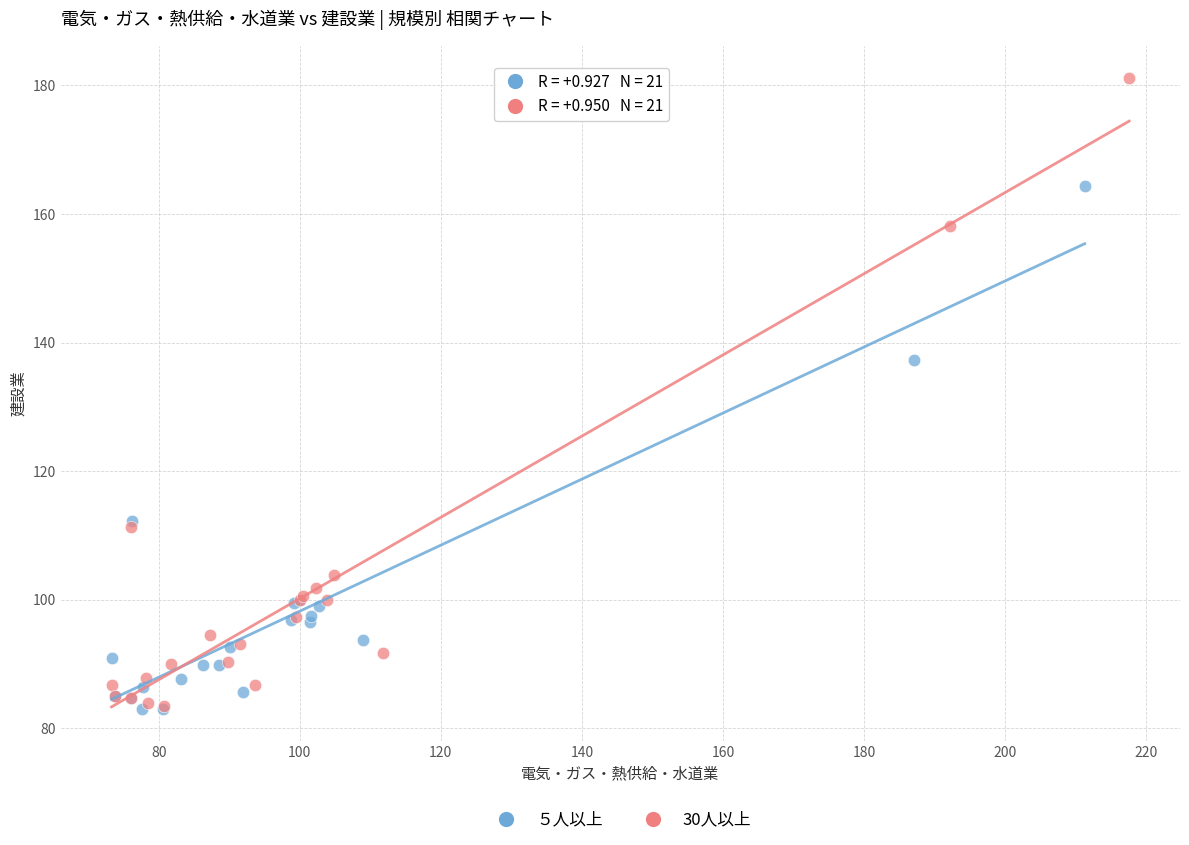

Which series has the largest Y range (max minus min)?

30人以上